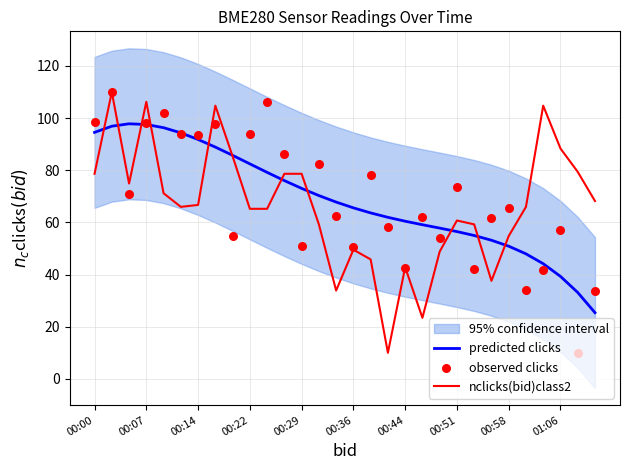

What is the total value across all series at 29?

127.5